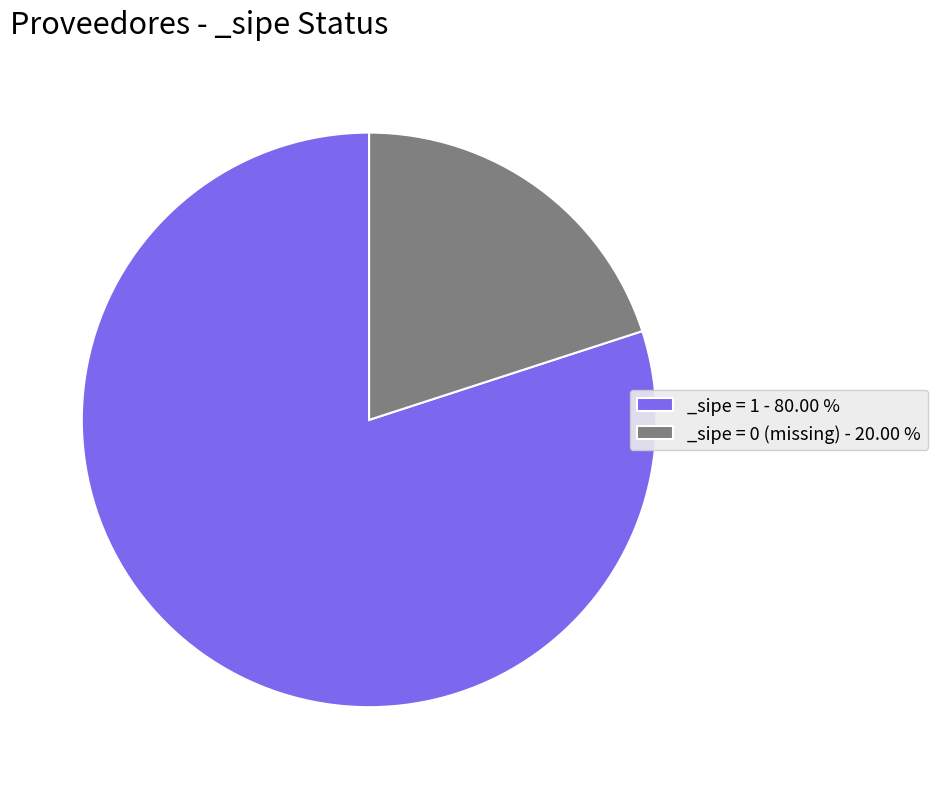

Which slice is the smallest?

_sipe = 0 (missing) - 20.00 %